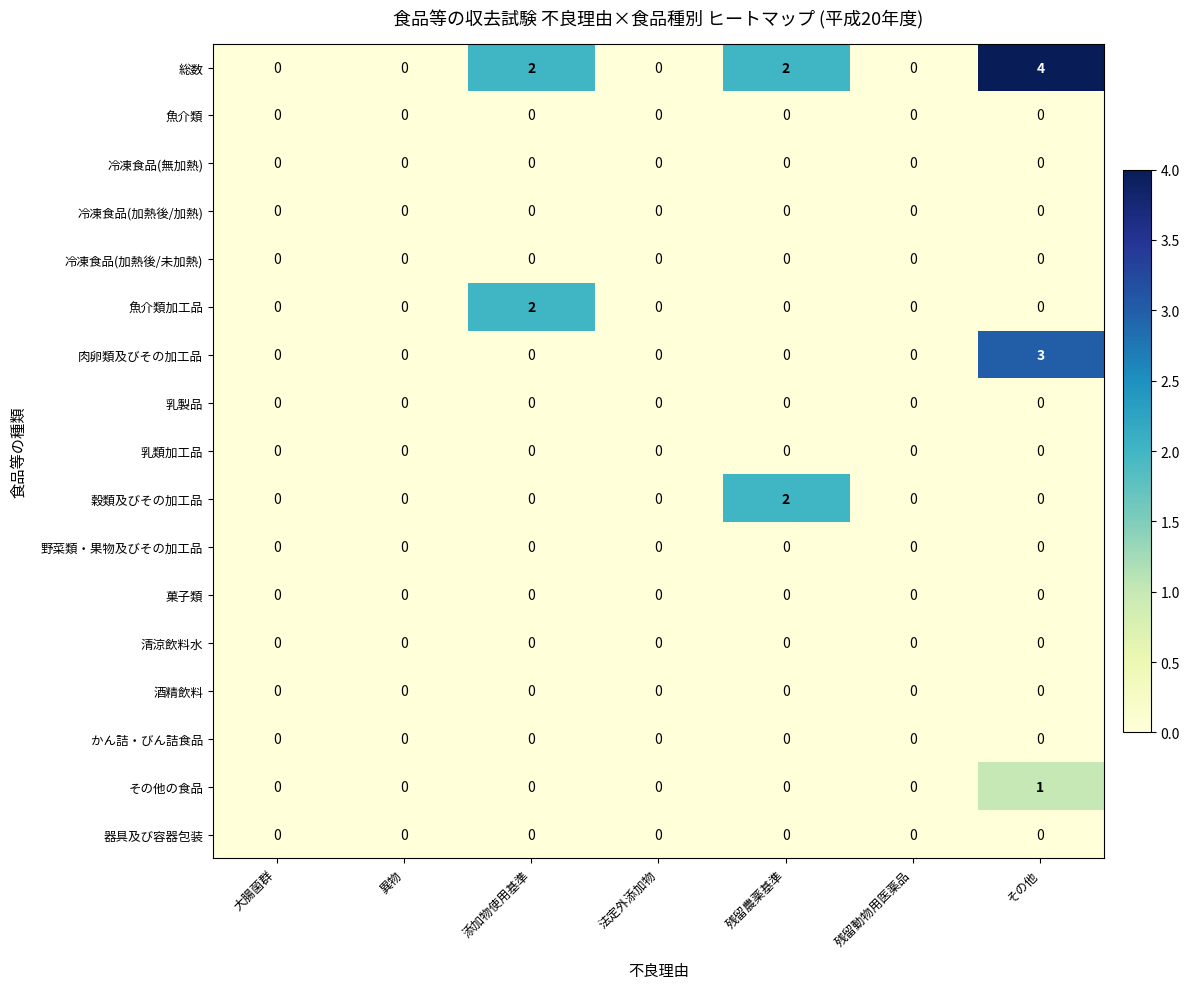

What is the maximum value shown in the chart?

4